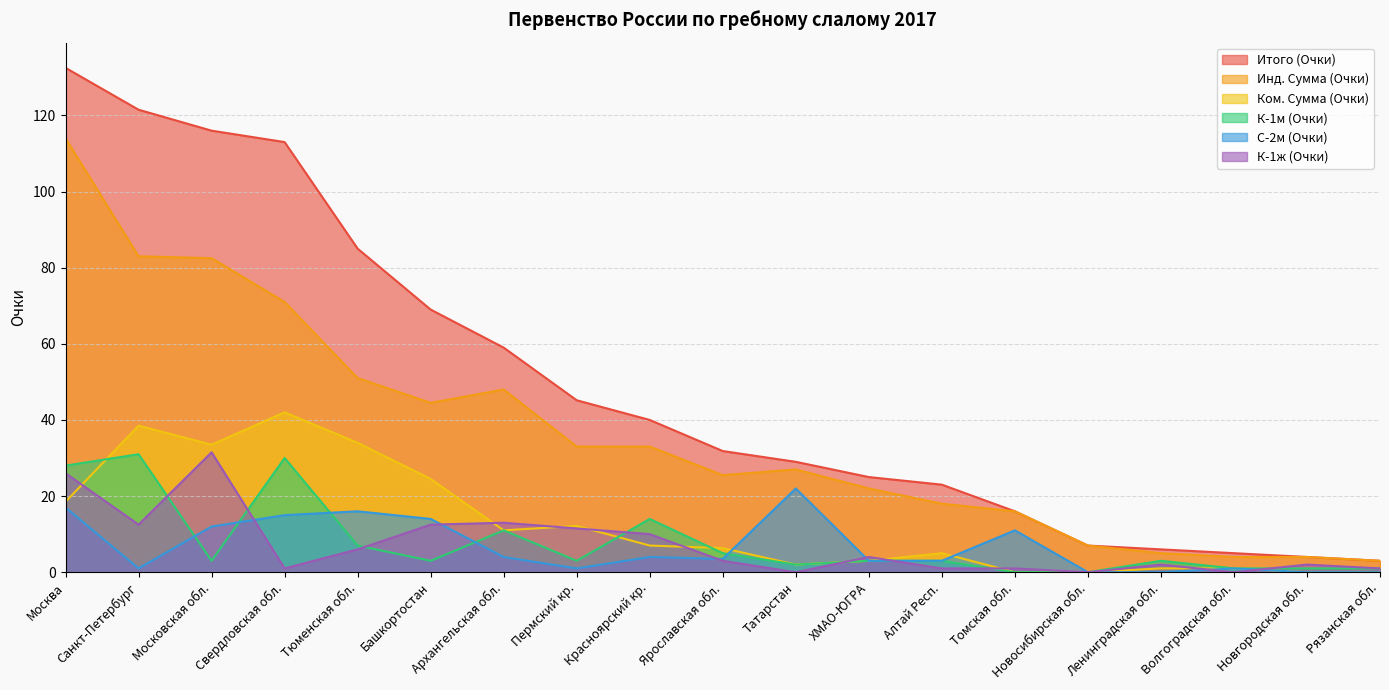

What is the sum of all К-1ж (Очки) values?

138.0